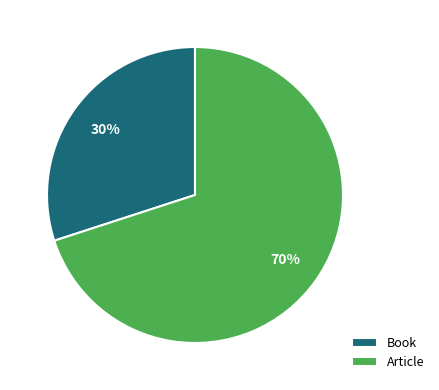

Which has a higher value, Book or Article?

Article